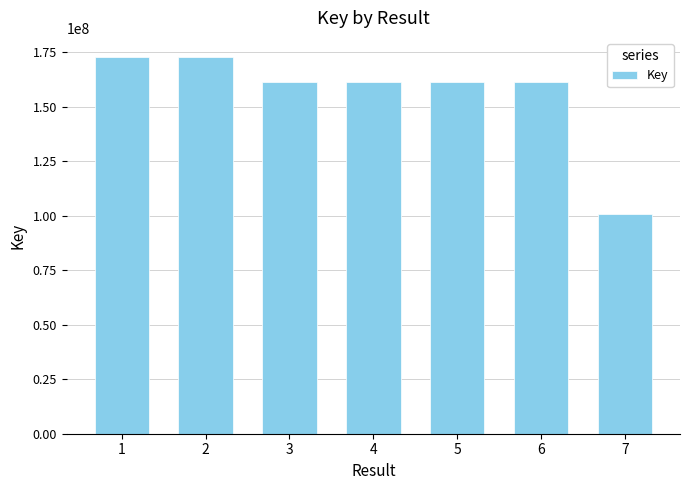

What is the maximum value shown in the chart?

172962049